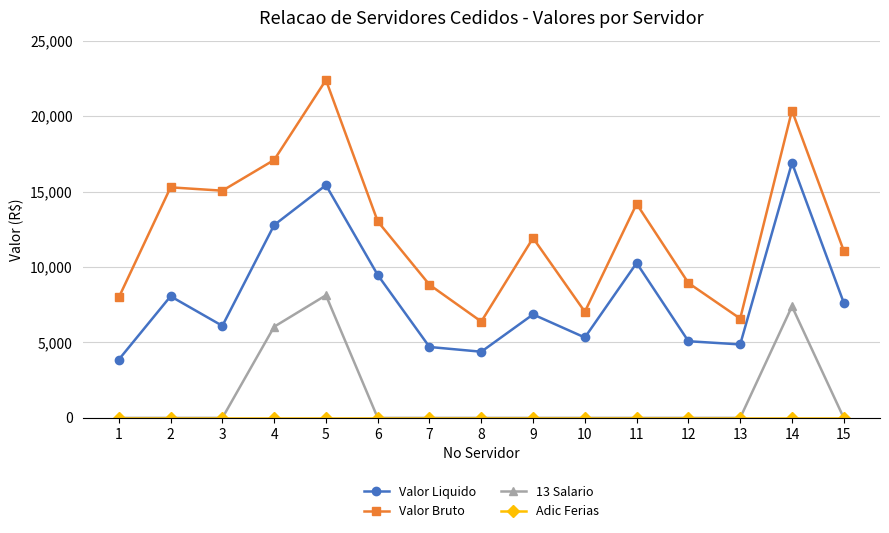

At which category does Valor Liquido reach its first local valley?

3